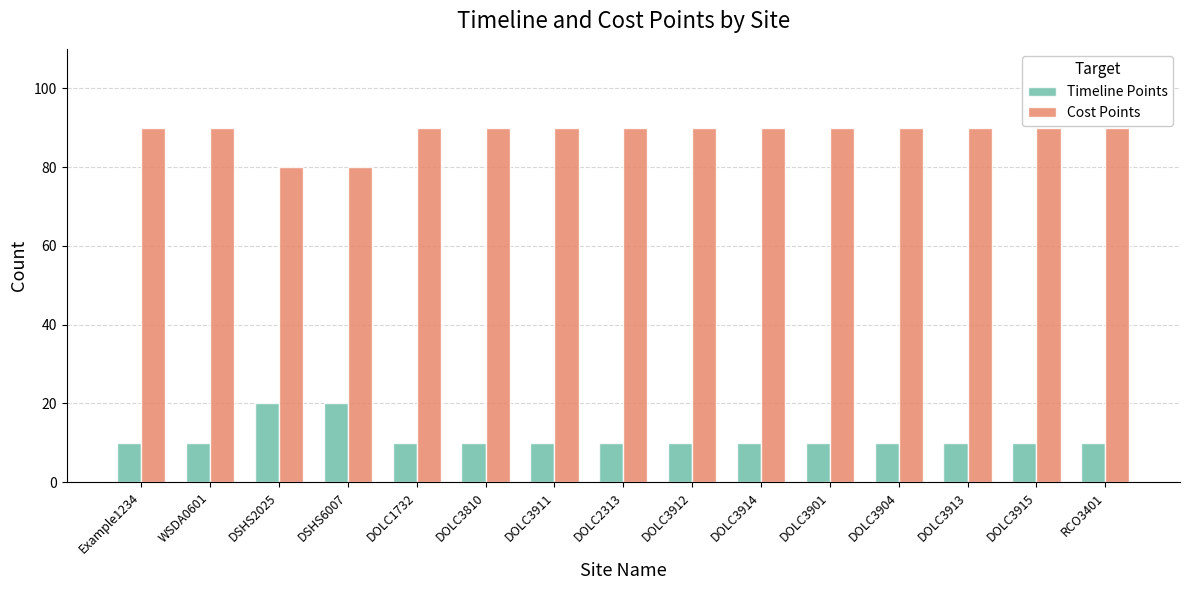

How many bars are there in total?

30